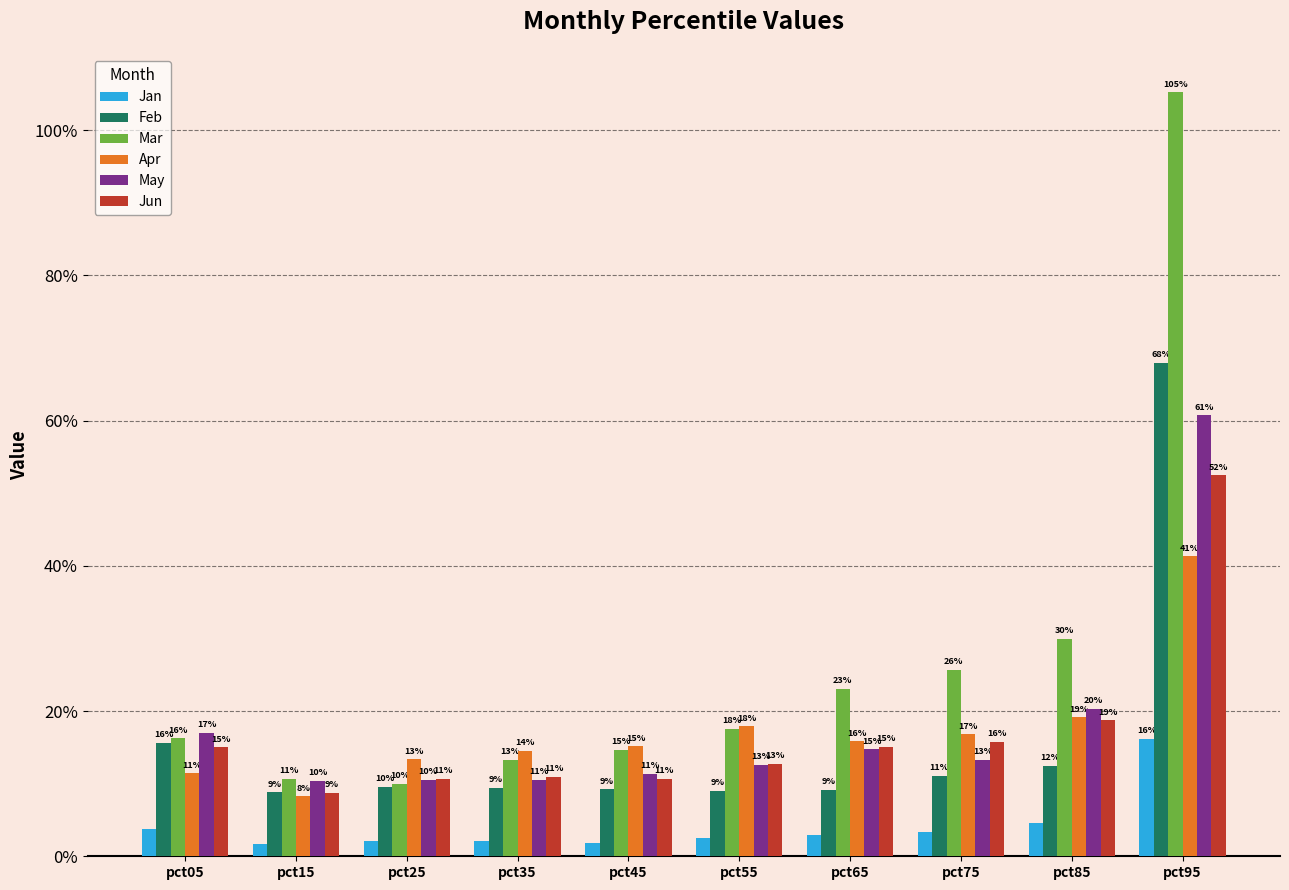

At which category does the chart reach its peak across all series?

pct95